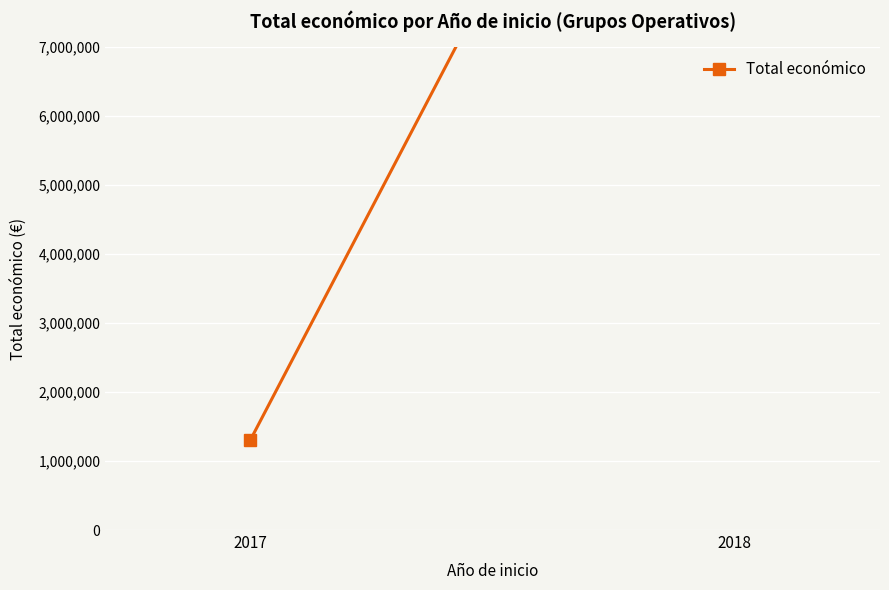

At which category does the chart reach its minimum across all series?

2017